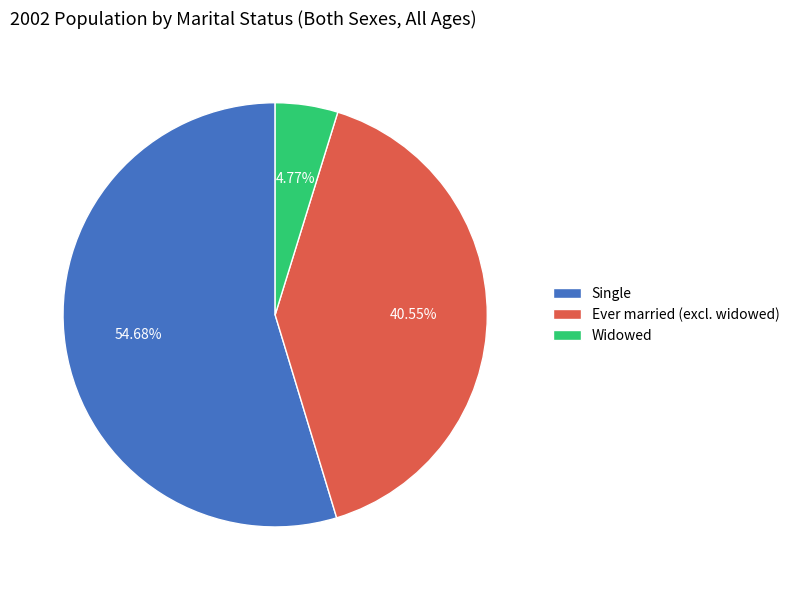

To the nearest percent, what portion does Widowed represent?

5%